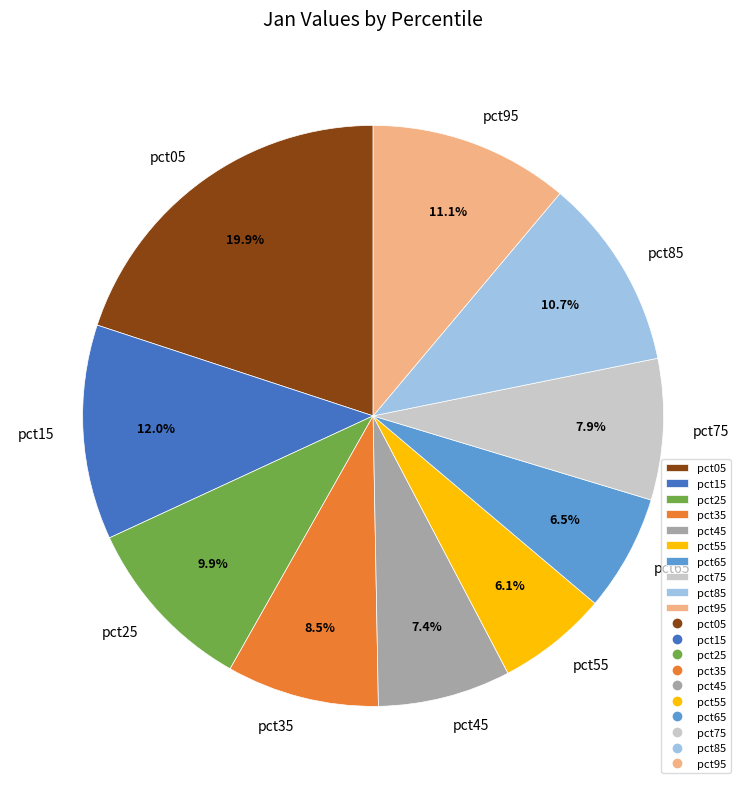

What is the largest slice in the pie chart?

pct05